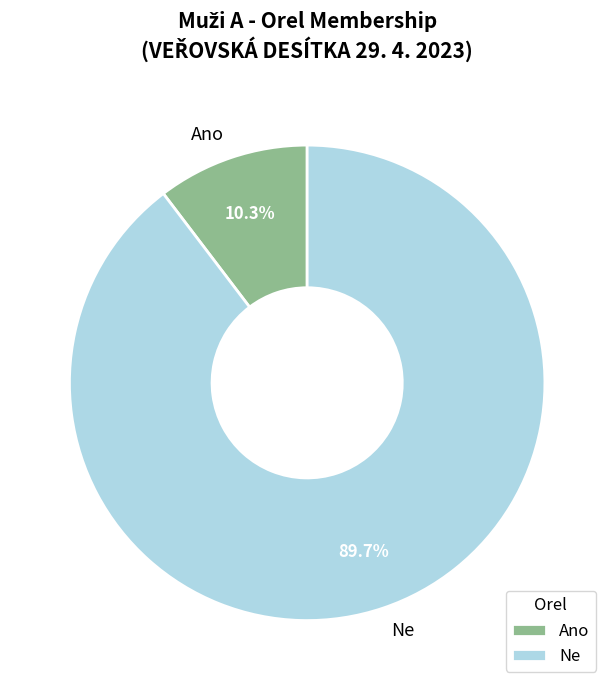

What portion of the pie excludes Ano?

89.7%